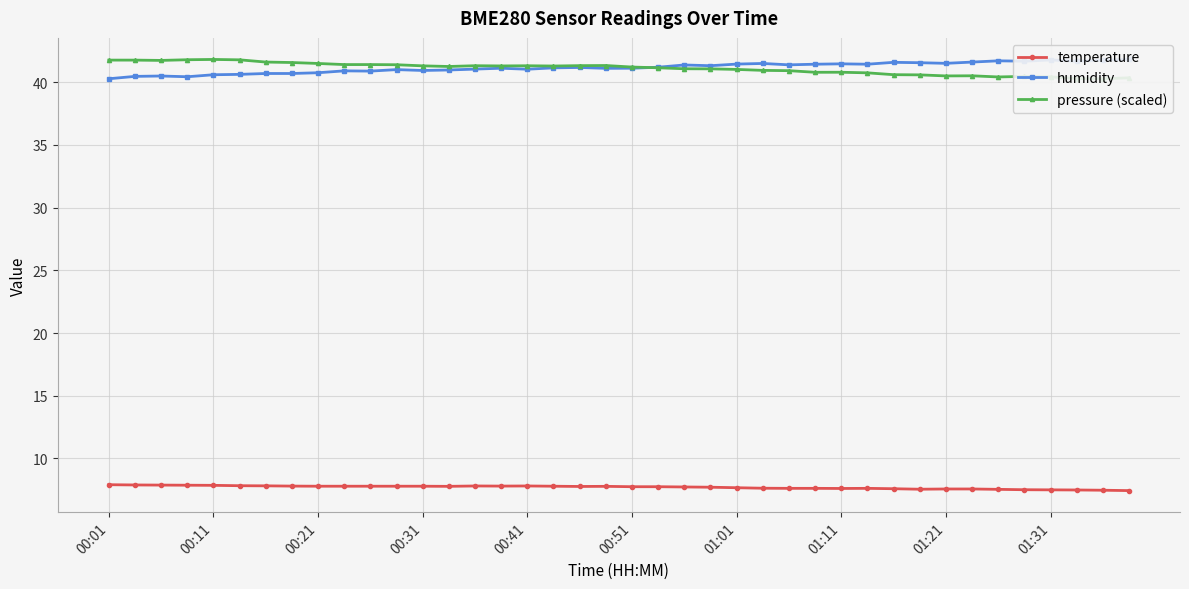

What position from the left is 15?

16